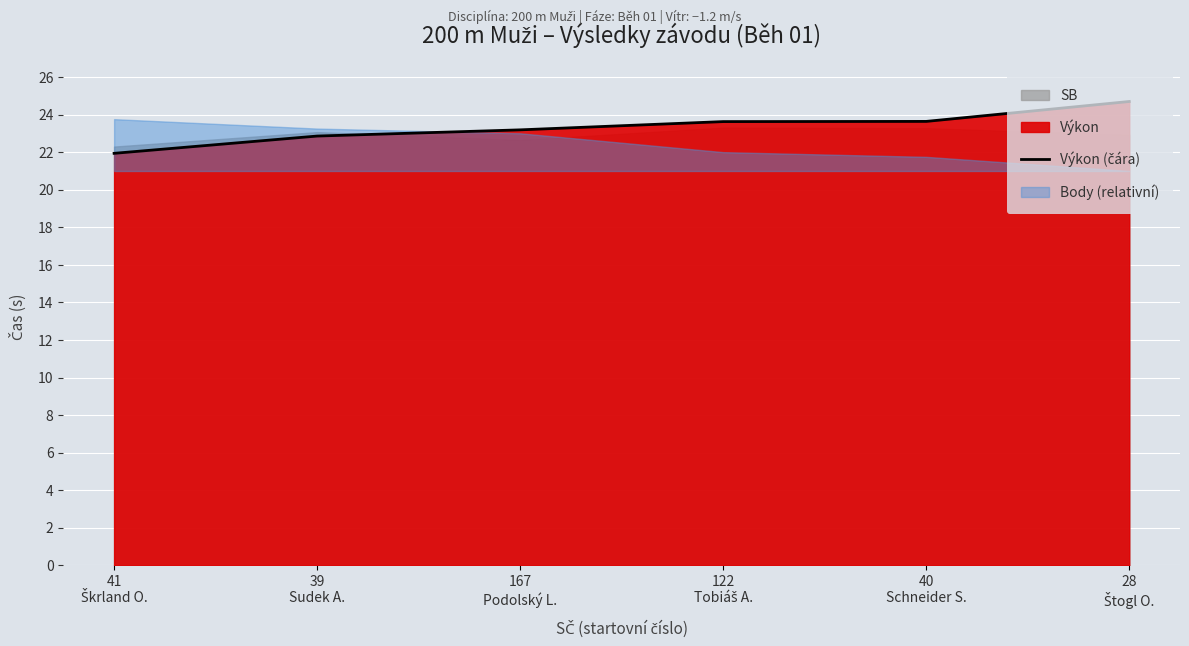

At which label does the data first exceed 23?

167
Podolský L.